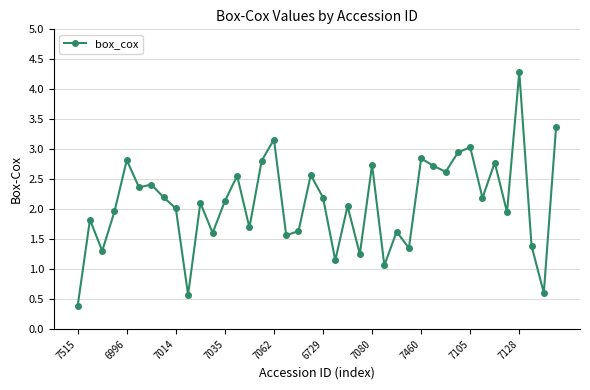

True or false: the data has more than 0 interior local peaks.

True